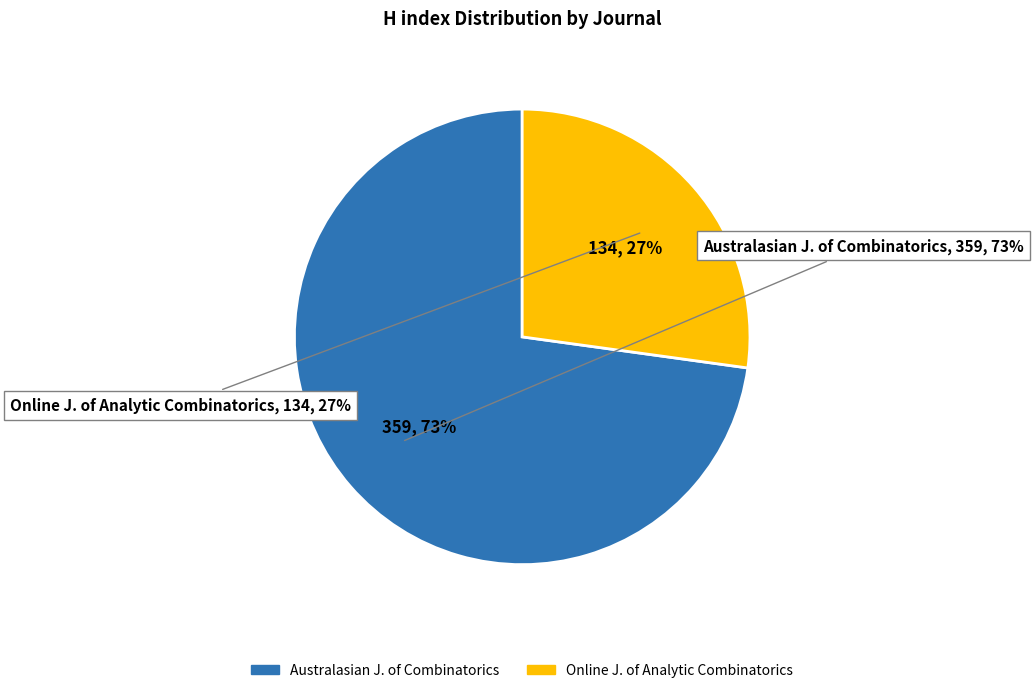

What is the change in value from Australasian Journal of Combinatorics to Online Journal of Analytic Combinatorics?

-225